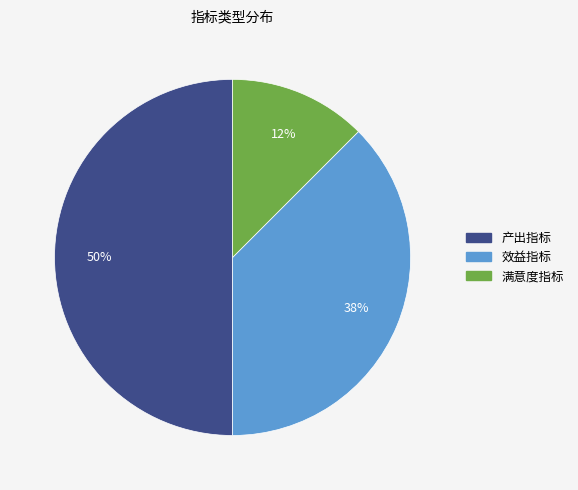

Is it true that 满意度指标 is 20% of the pie?

False